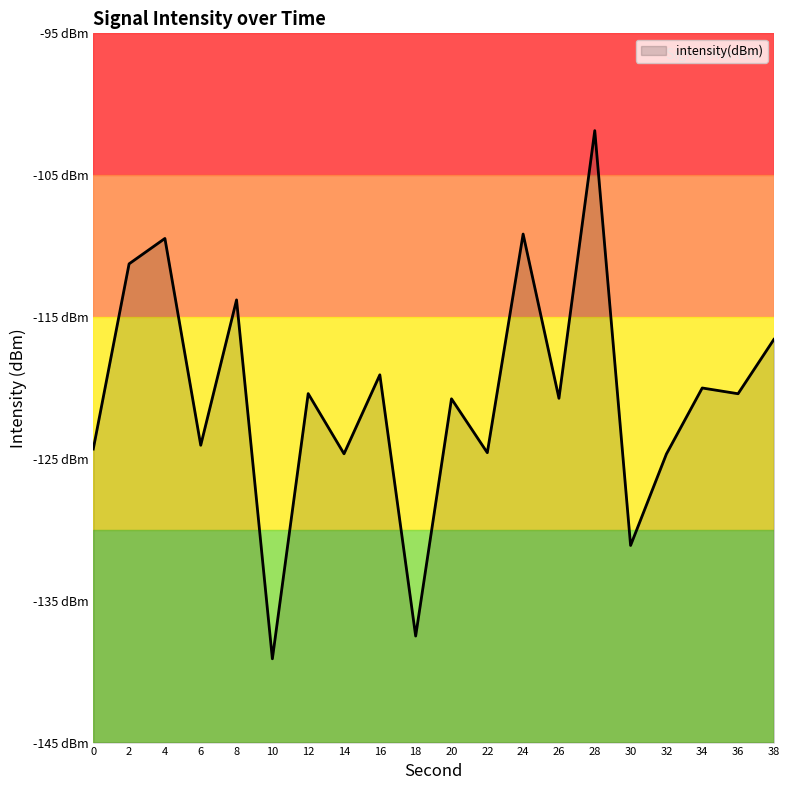

How many interior local peaks (higher than both neighbors) does the data have?

8